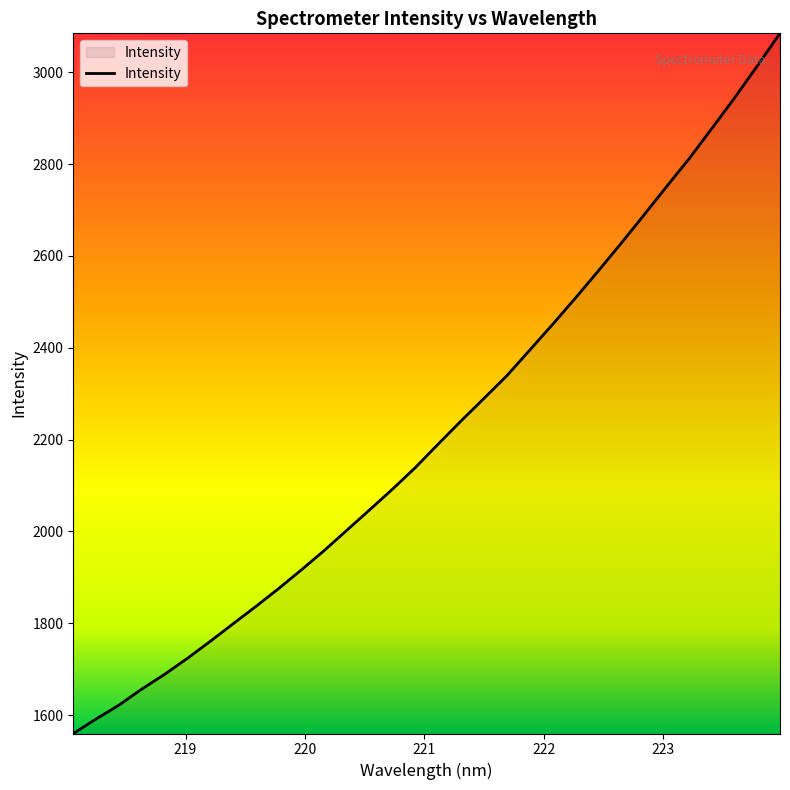

What is the difference between the maximum and minimum values?

1524.7